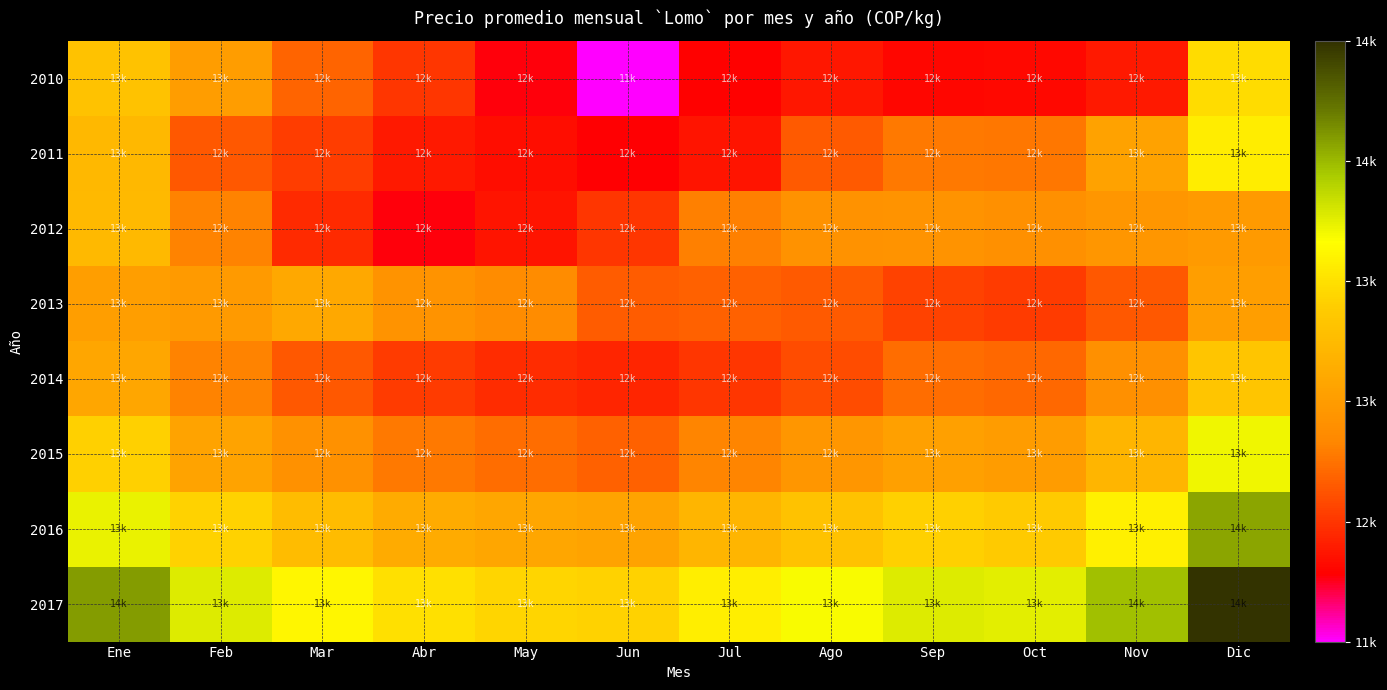

Which has a higher value, May or Dic?

Dic